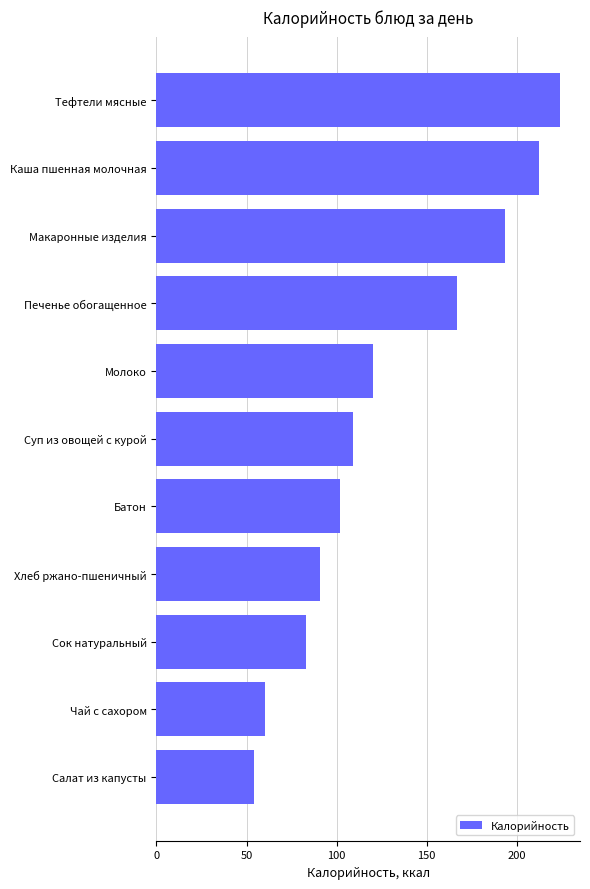

Rank the categories by value from lowest to highest.

Салат из капусты, Чай с сахором, Сок натуральный, Хлеб ржано-пшеничный, Батон, Суп из овощей с курой, Молоко, Печенье обогащенное, Макаронные изделия, Каша пшенная молочная, Тефтели мясные